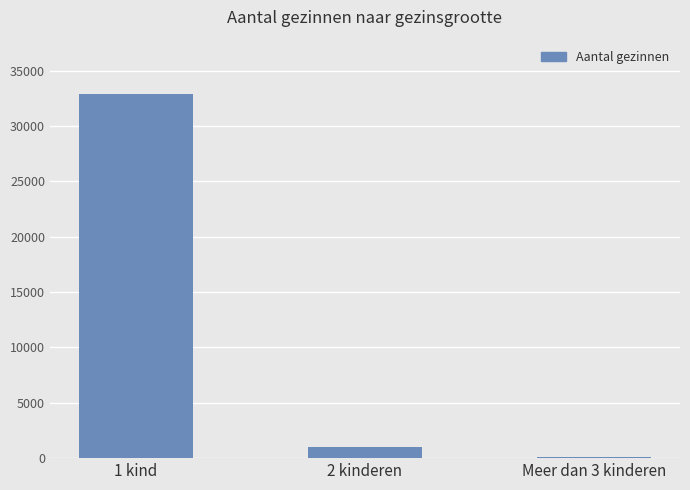

The value at 1 kind is 20810. True or false?

False